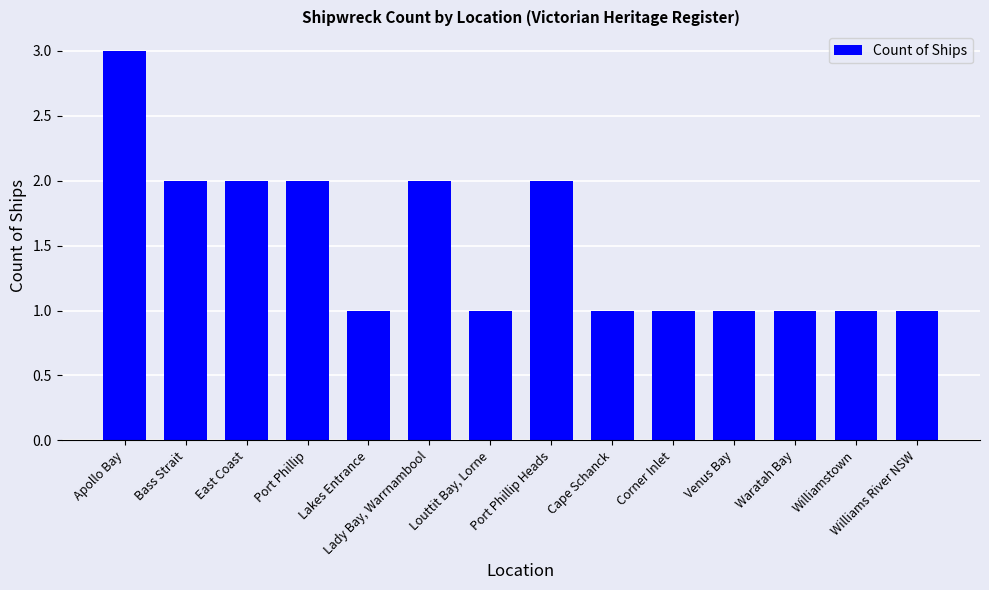

Which category has the highest value across all series?

Apollo Bay